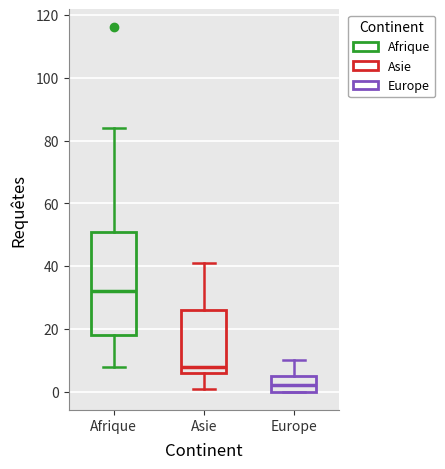

Where does the upper whisker of the box for Europe end on the y-axis? The values are not printed on the chart, so give them approximately, as read against the axis.

10